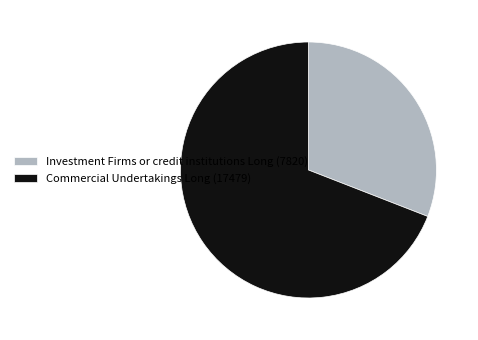

What is the smallest slice in the pie chart?

Investment Firms or credit institutions Long (7820)